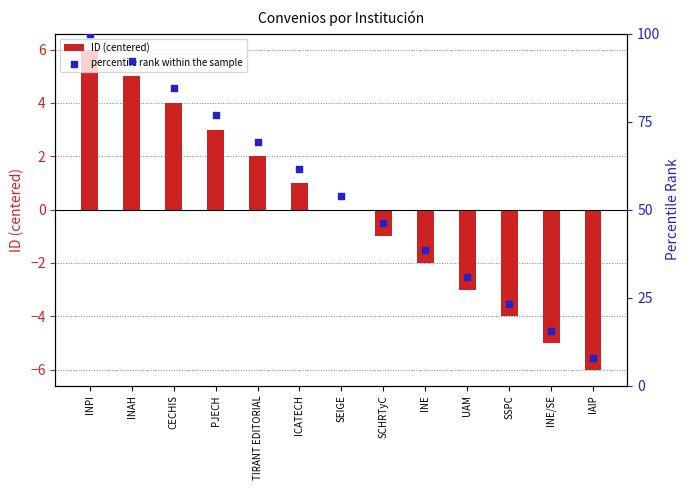

Which series reaches the minimum Y coordinate?

ID (centered)